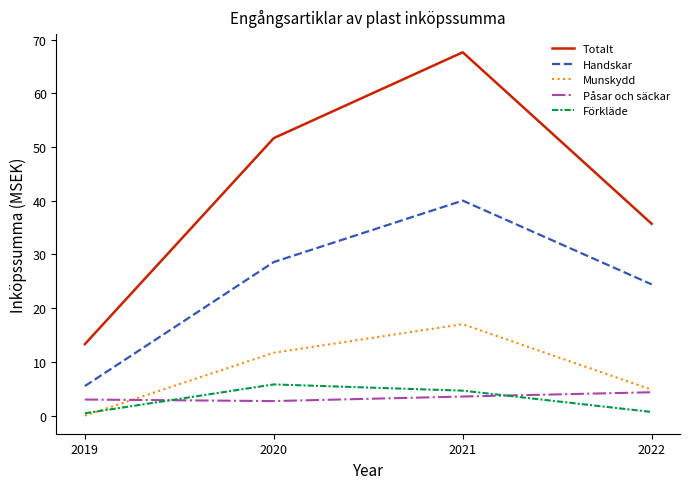

True or false: Munskydd has a value of 0.0 at 2019.

True